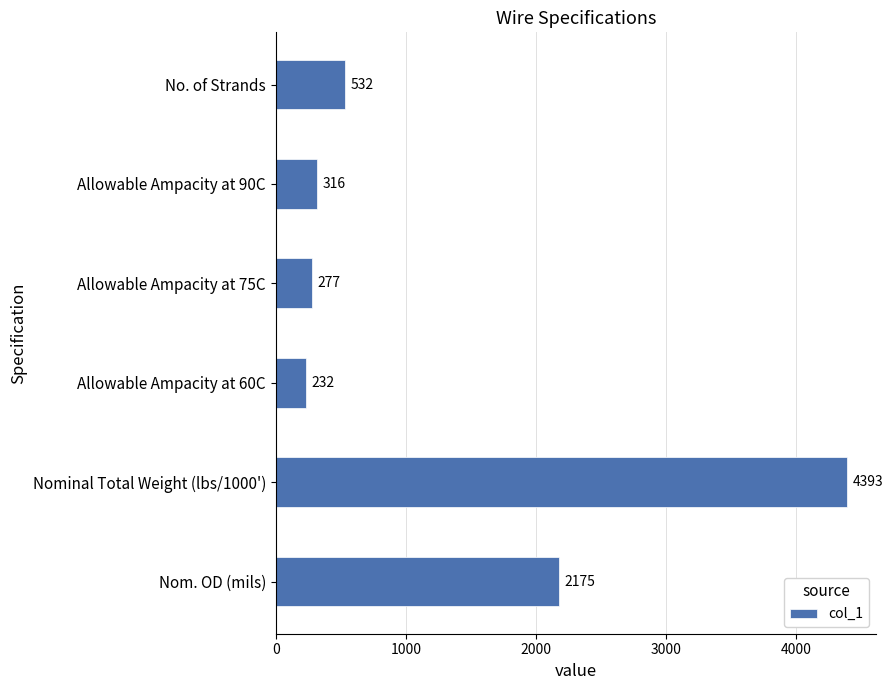

What is the difference between the second highest and minimum values?

1943